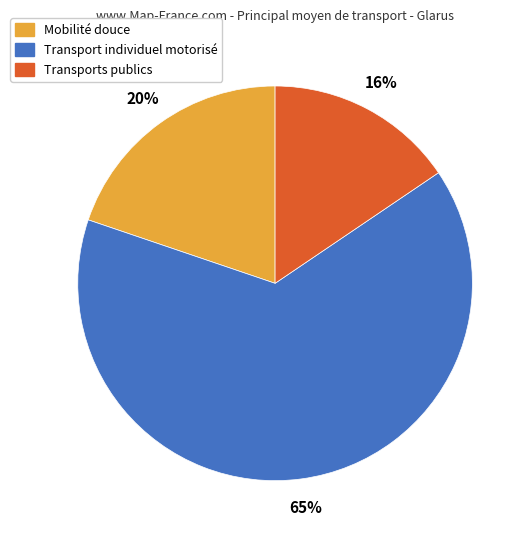

How many segments does this pie chart have?

3